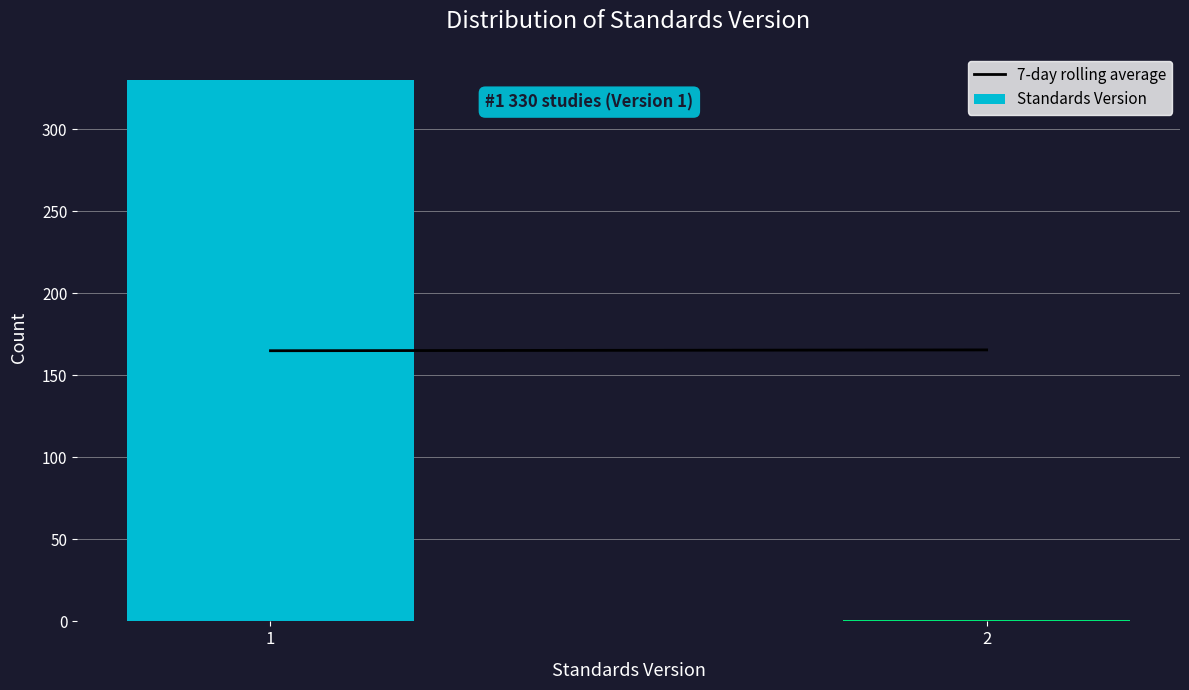

Reading right to left, what are all the values shown in this chart?

2=1	1=330